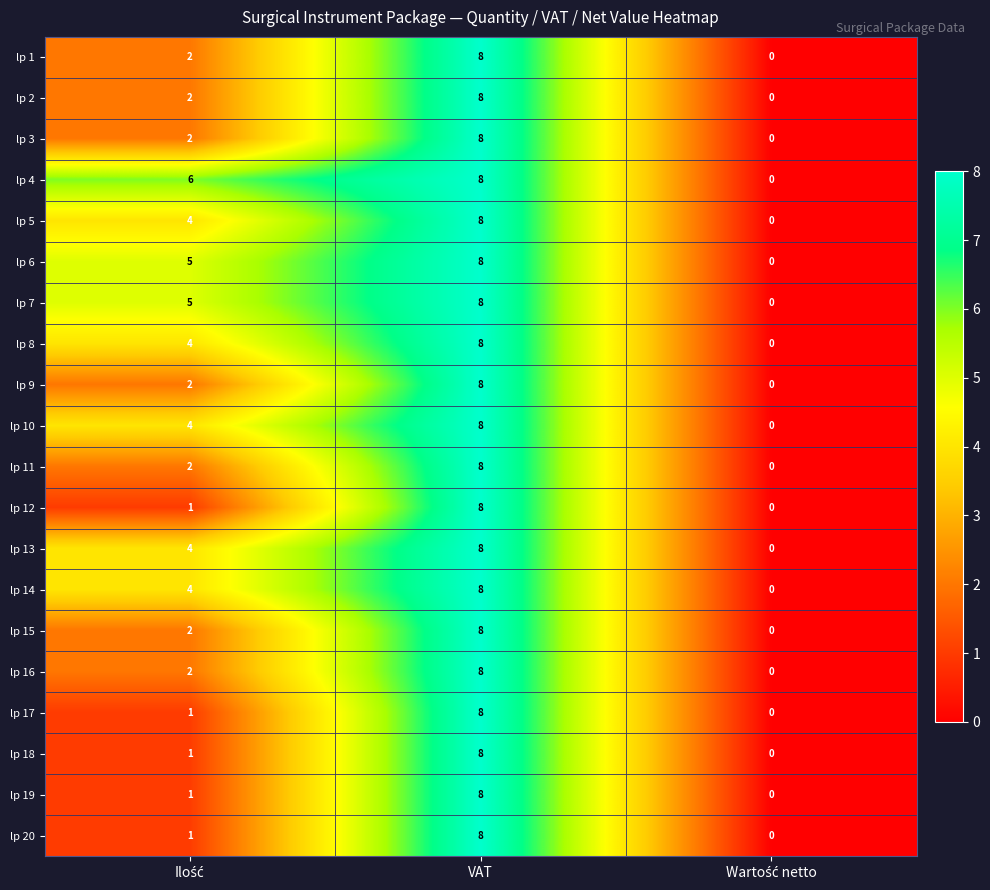

The lp 18 series shows 2 at VAT. True or false?

False